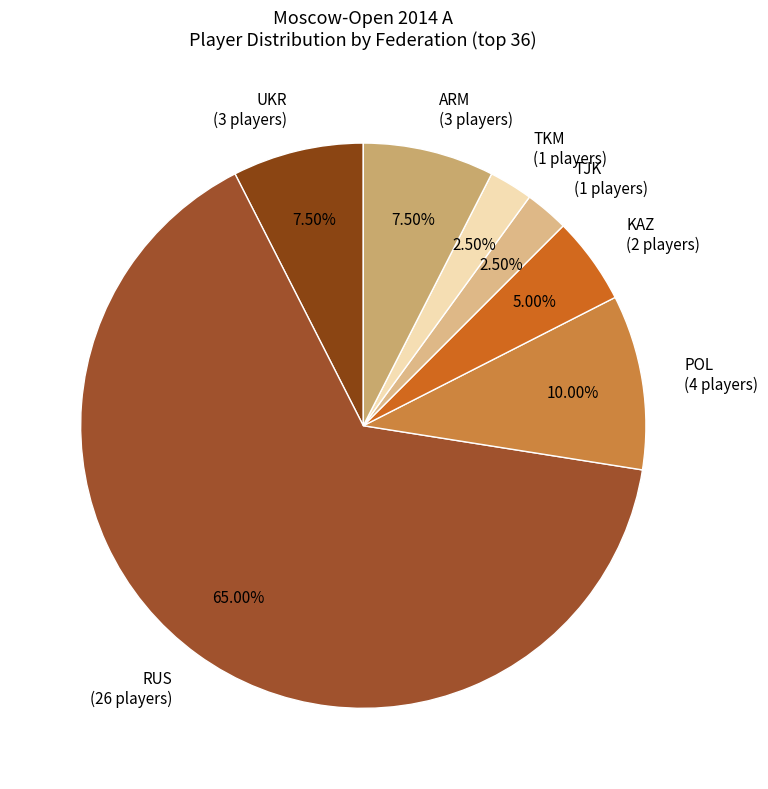

What is the total percentage of POL and TJK?

12.5%